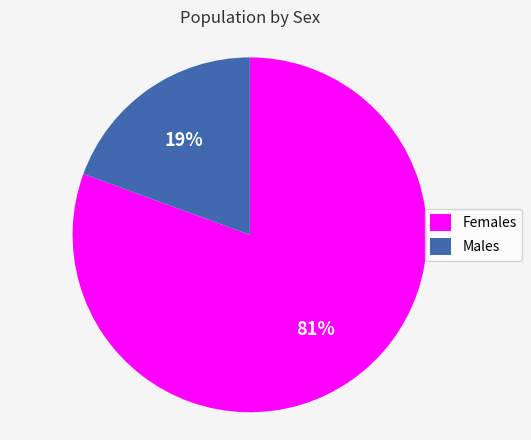

What percentage is the Males slice, to the nearest percent?

19%